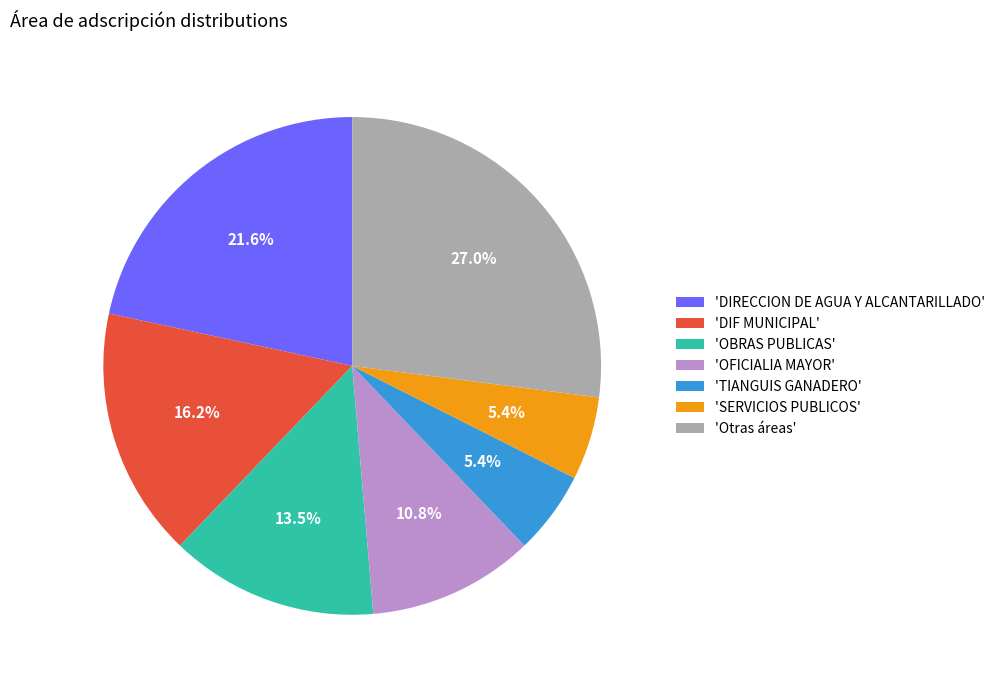

How many slices are in this pie chart?

7